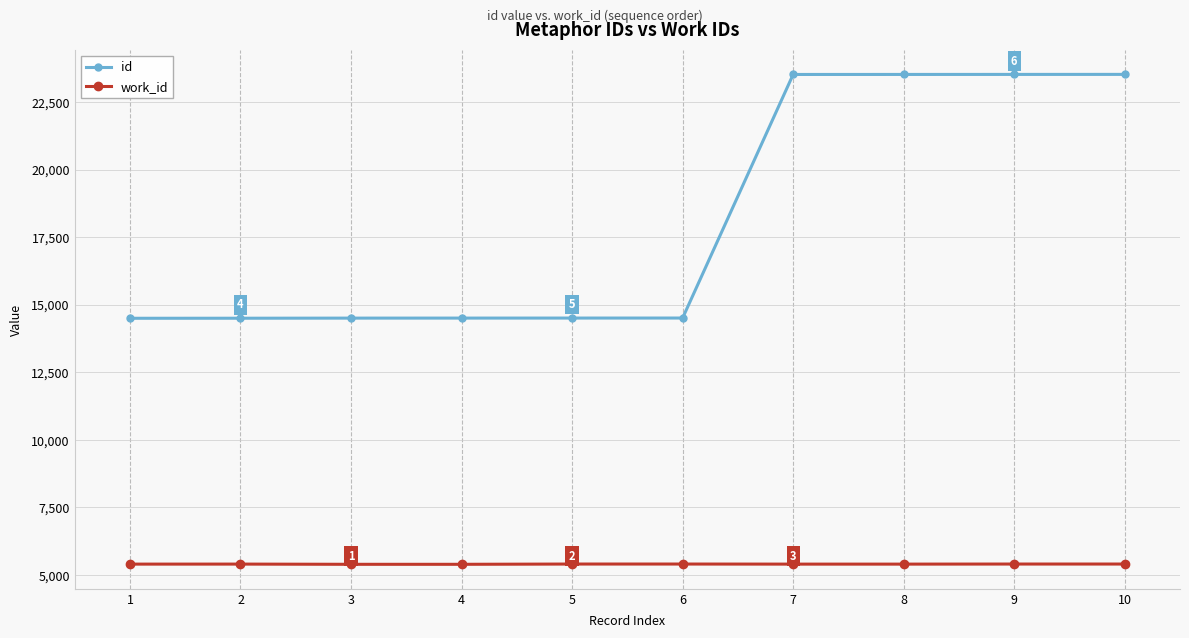

What is the difference between the maximum and minimum values in the id series?

9022